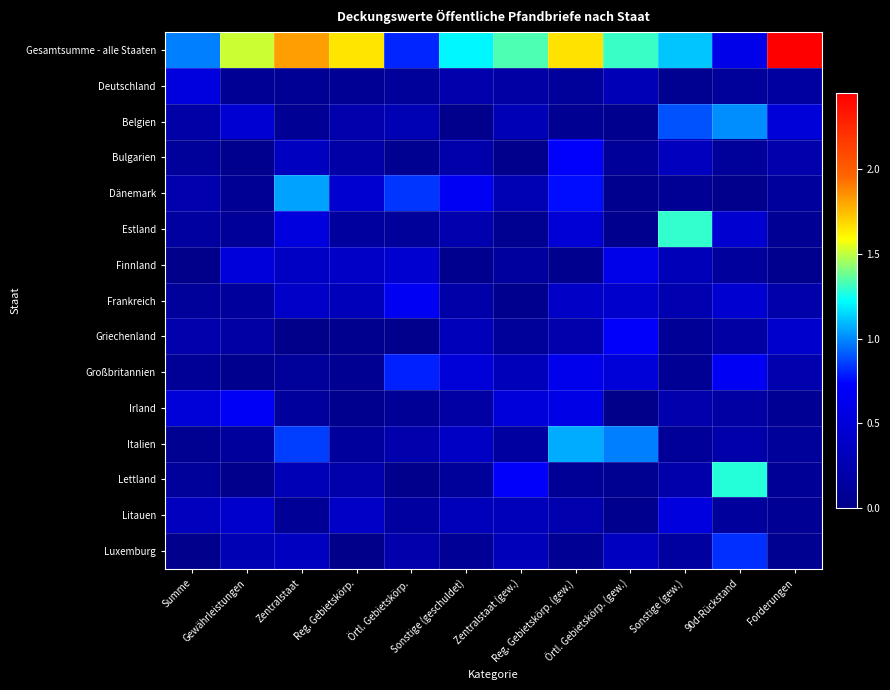

Between Summe and Reg. Gebietskörp., which series saw the biggest shift?

Gesamtsumme - alle Staaten